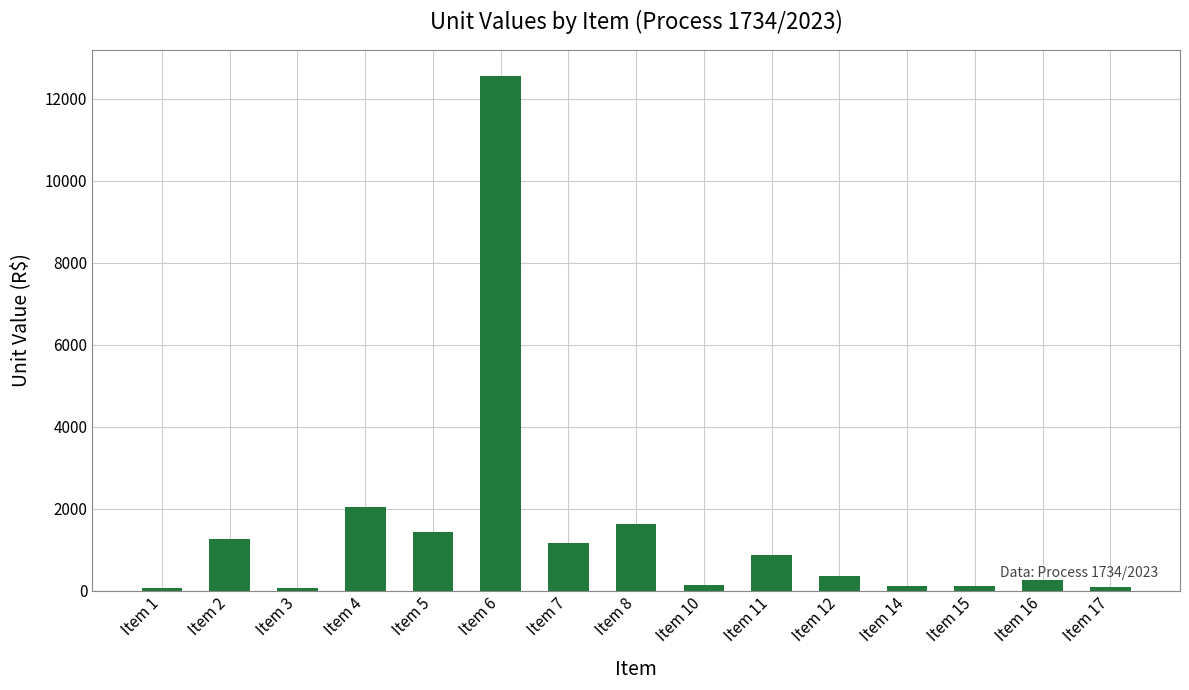

The chart shows a value of 256.0 at Item 16. True or false?

True